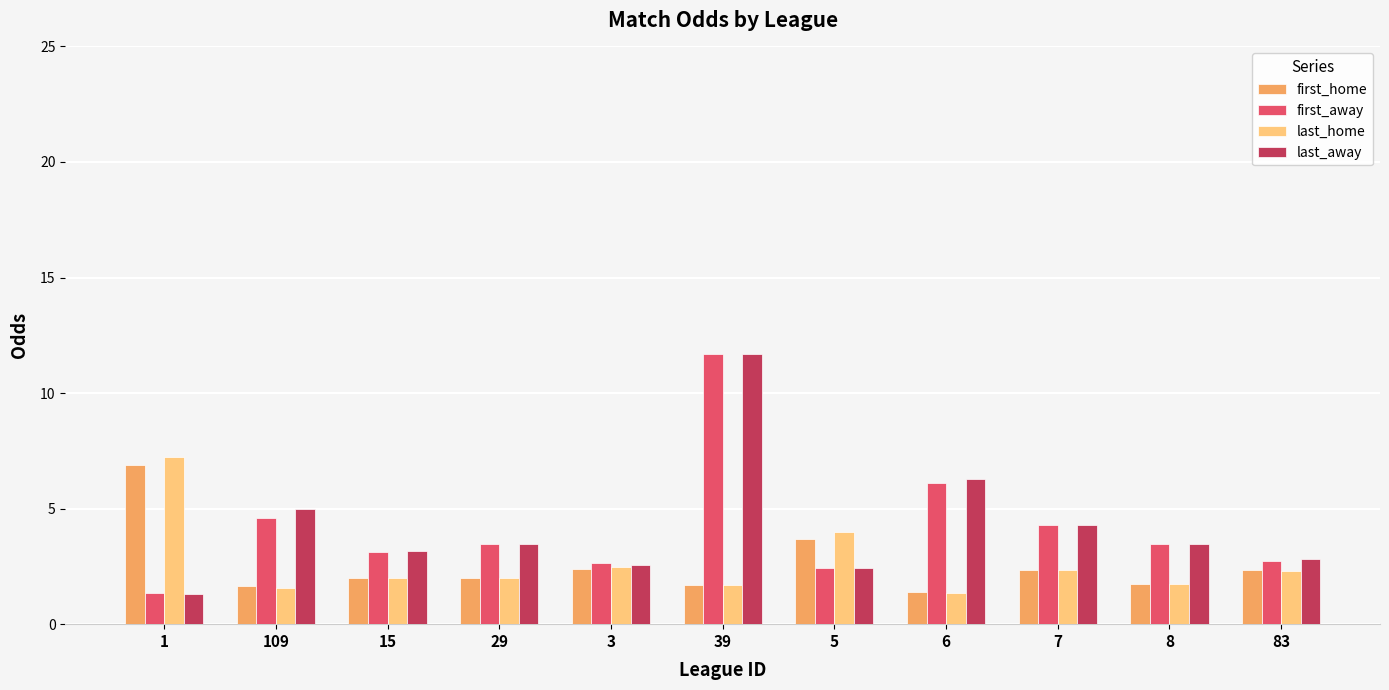

What is the average value of the first_away series?

4.2